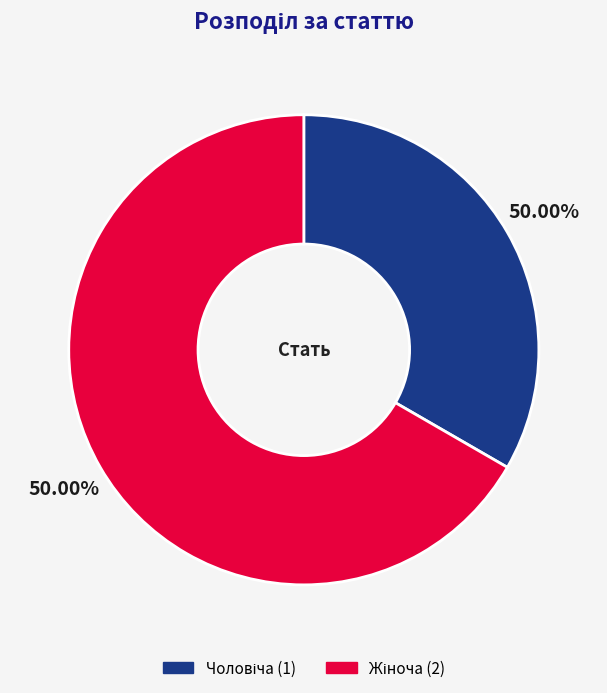

Between Жіноча and Чоловіча, which is larger?

Жіноча